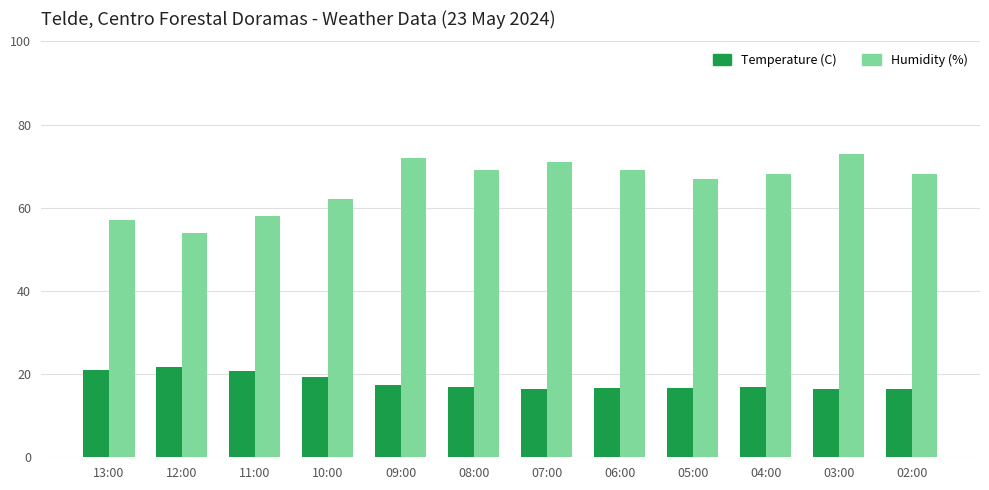

What are all the series names shown in the legend?

Temperature (C), Humidity (%)